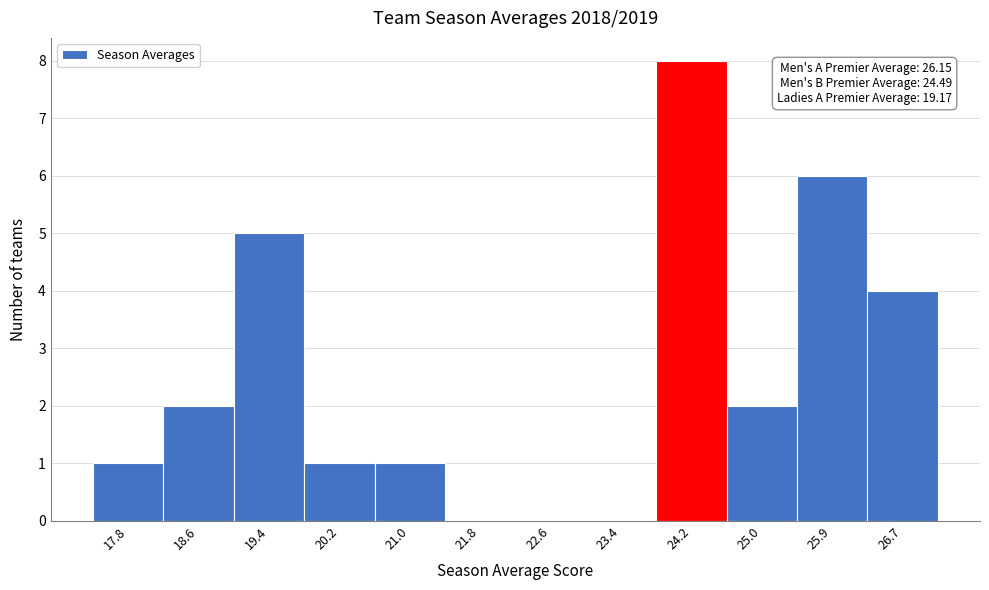

Over which range of the x-axis is the bar tallest?

23.8 to 24.6